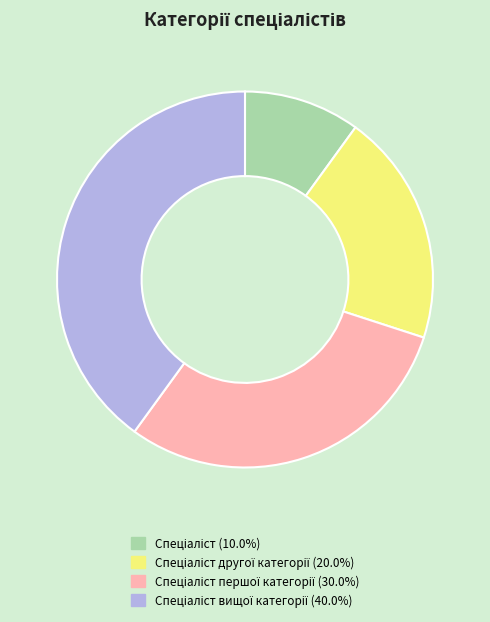

Does any single category account for the majority?

No